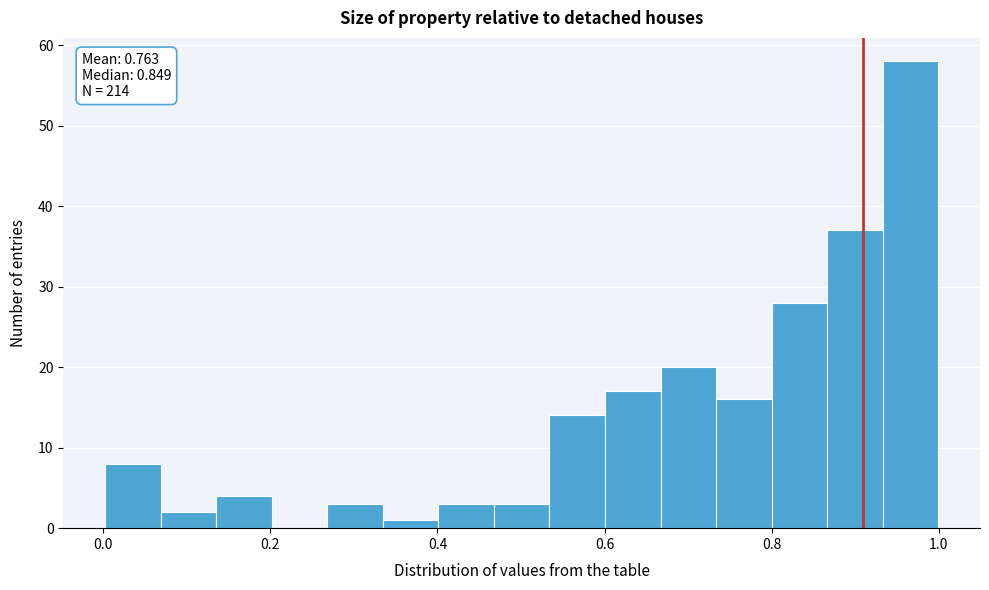

Read against the x-axis, roughly where is the centre of the tallest bar?

0.96